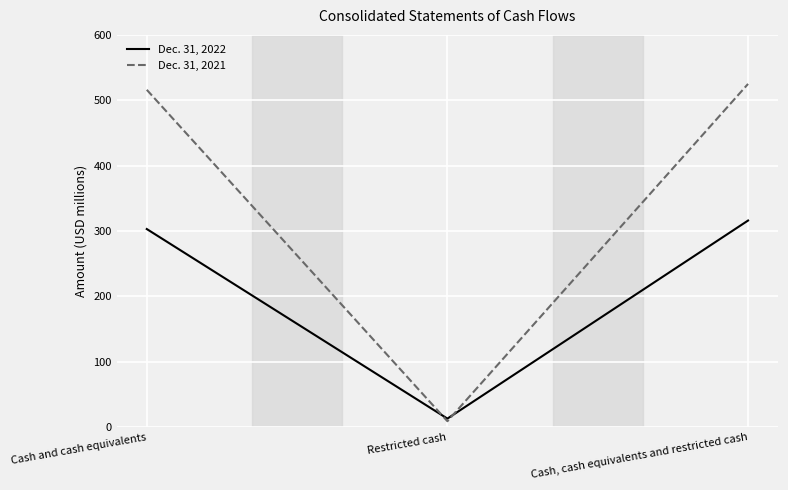

What is the approximate value of Dec. 31, 2022 at Cash, cash equivalents and restricted cash?

316